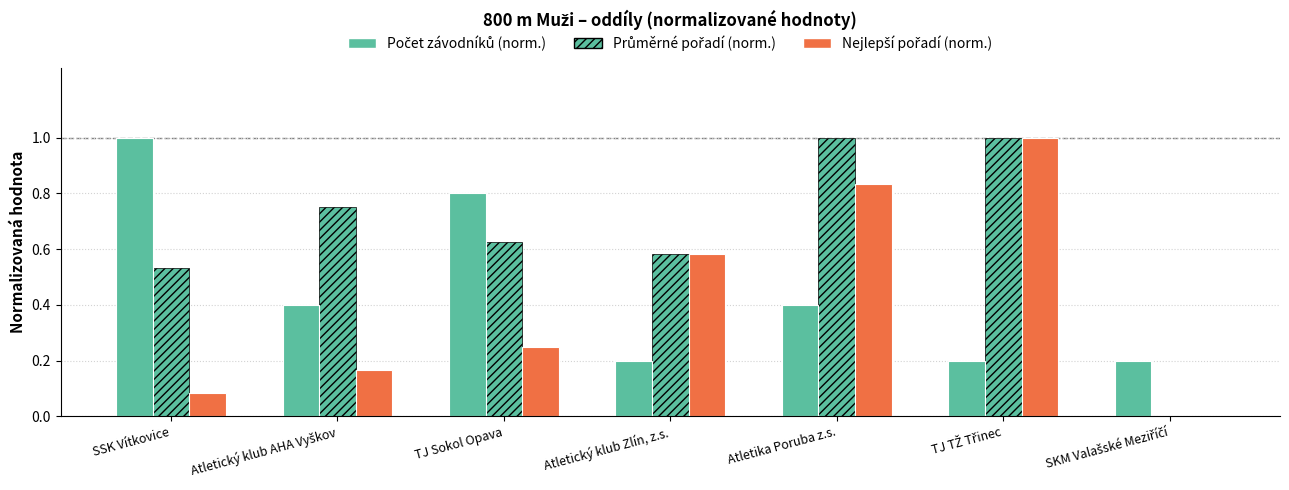

Which has a higher value, Atletický klub AHA Vyškov or Atletika Poruba z.s.?

Atletika Poruba z.s.